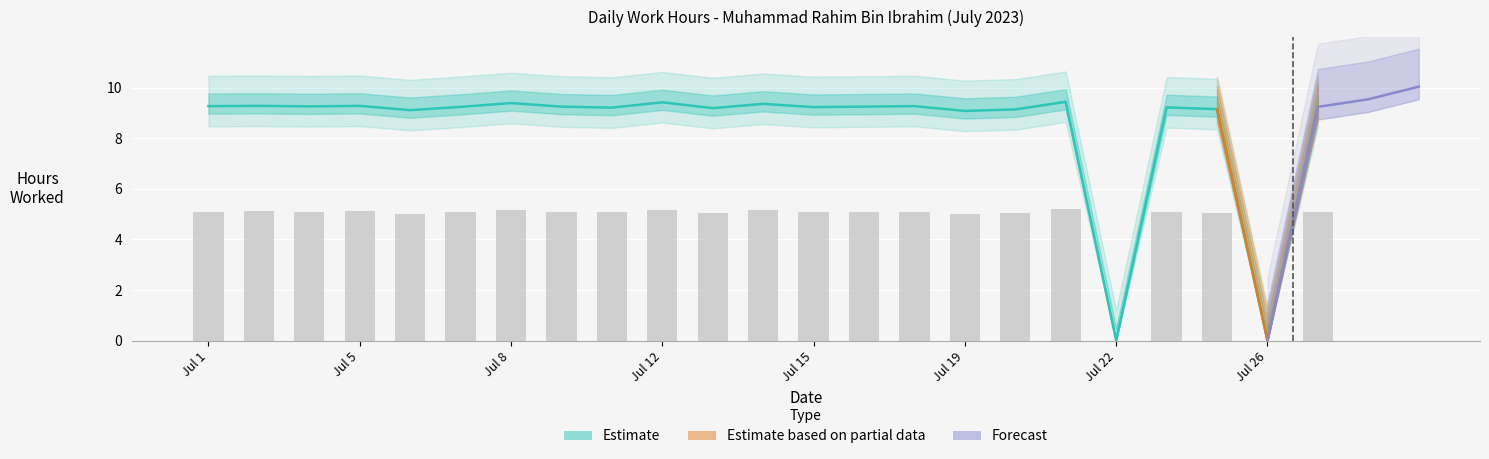

What is the difference between the values at Jul 1 and Jul 8?

0.1